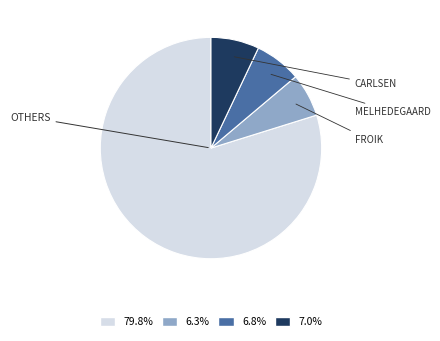

Does any single category account for the majority?

Yes